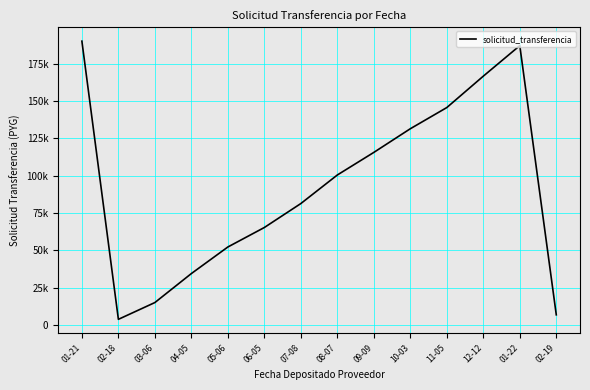

Rank the categories by value from lowest to highest.

02-18, 02-19, 03-06, 04-05, 05-06, 06-05, 07-08, 08-07, 09-09, 10-03, 11-05, 12-12, 01-22, 01-21